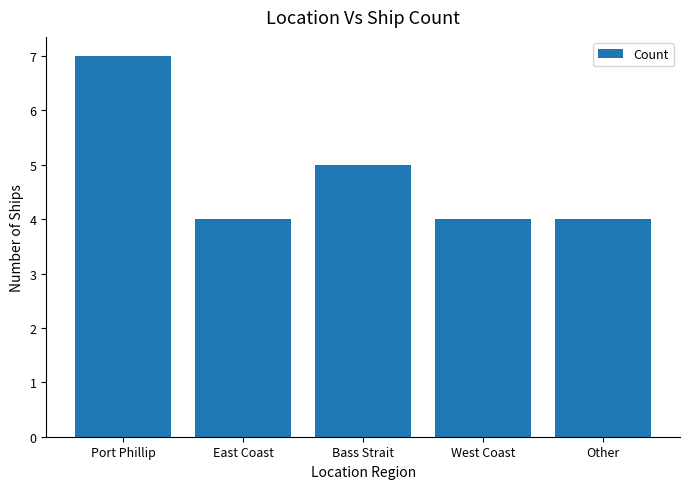

Reading left to right, extract all data points from this chart.

Port Phillip=7	East Coast=4	Bass Strait=5	West Coast=4	Other=4